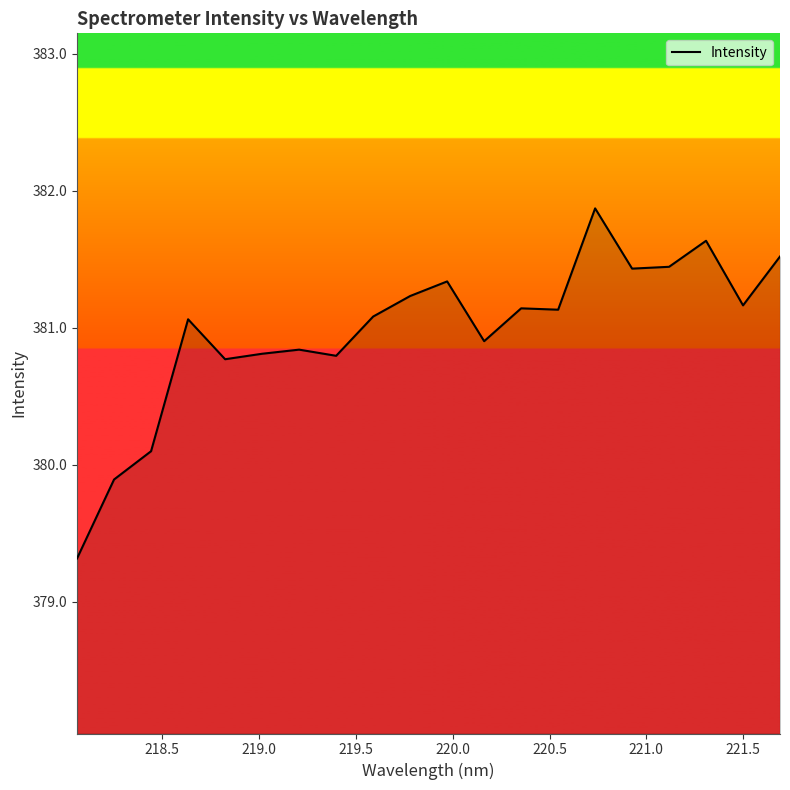

Reading left to right, list all the values displayed in this chart.

379.3	379.9	380.1	381.1	380.8	380.8	380.8	380.8	381.1	381.2	381.3	380.9	381.1	381.1	381.9	381.4	381.4	381.6	381.2	381.5